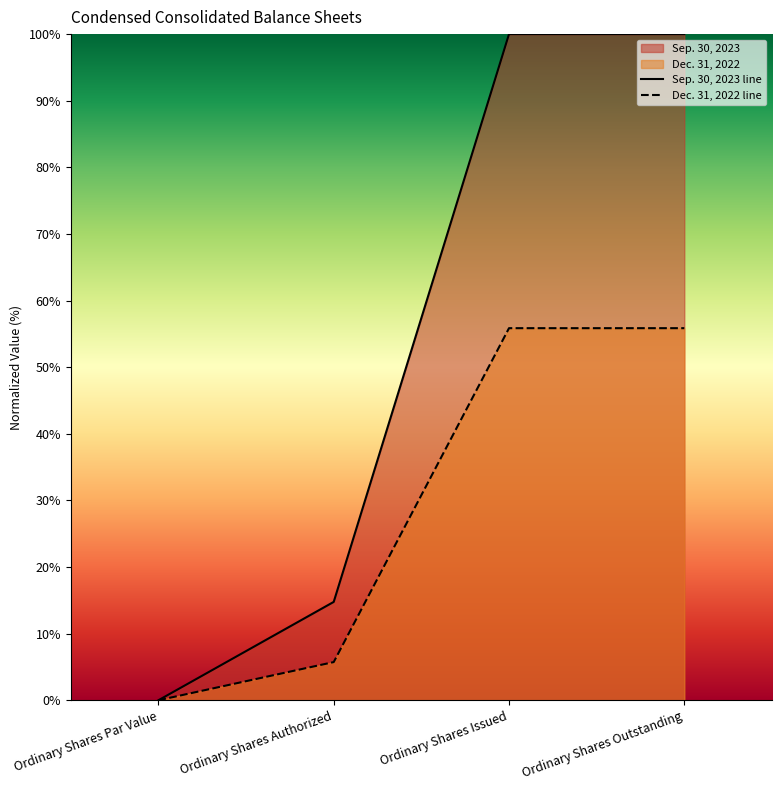

Which series has the widest spread of values?

Sep. 30, 2023 line